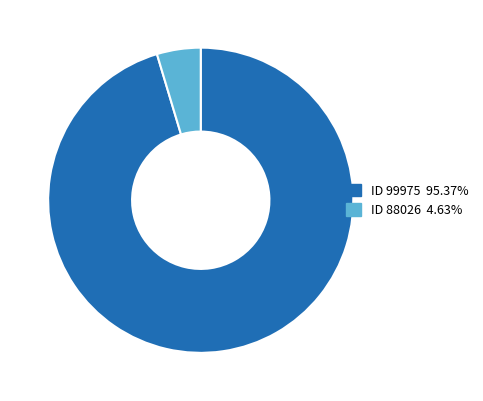

Does ID 99975 95.37% account for over 50% of the chart?

Yes